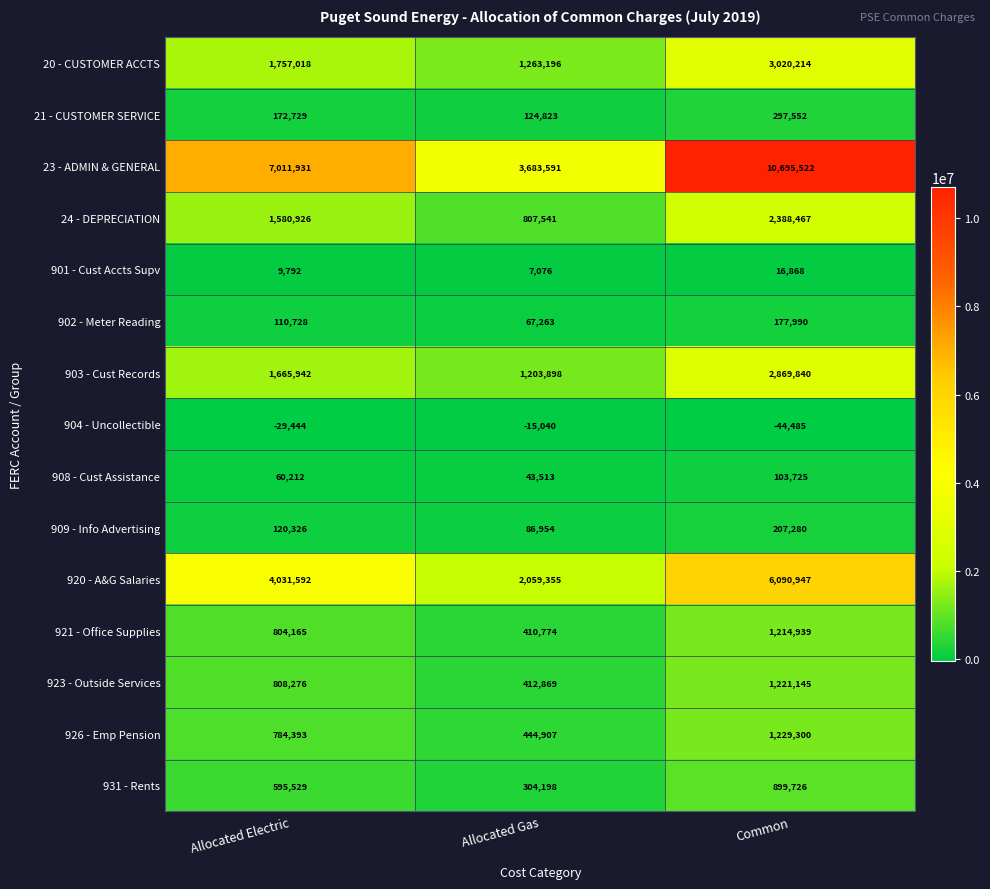

How many 908 - Cust Assistance values are between 43513 and 103725?

3